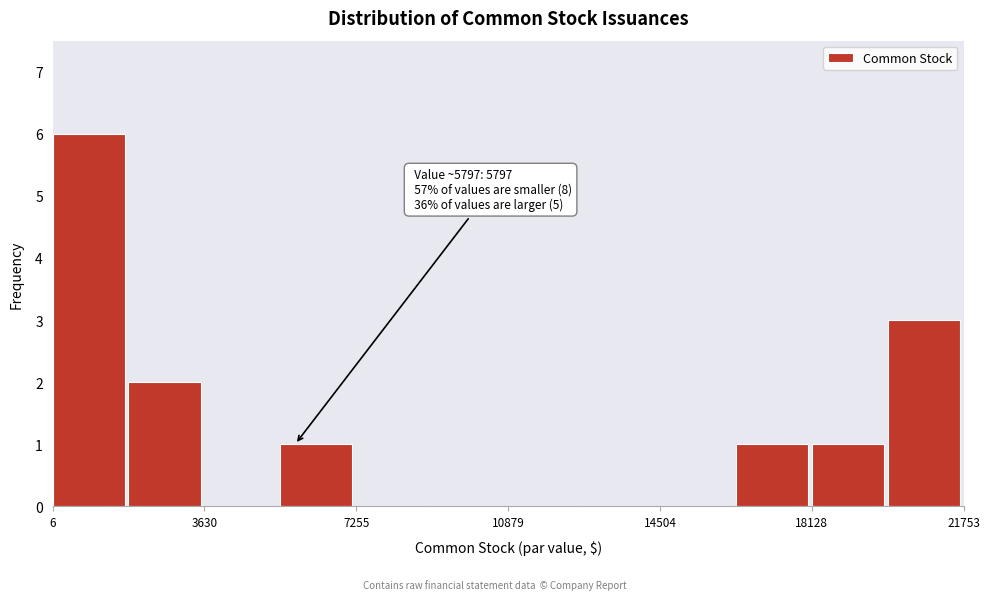

Around what value on the x-axis is the tallest bar? Give the approximate position of its centre, as read against the axis.

1000